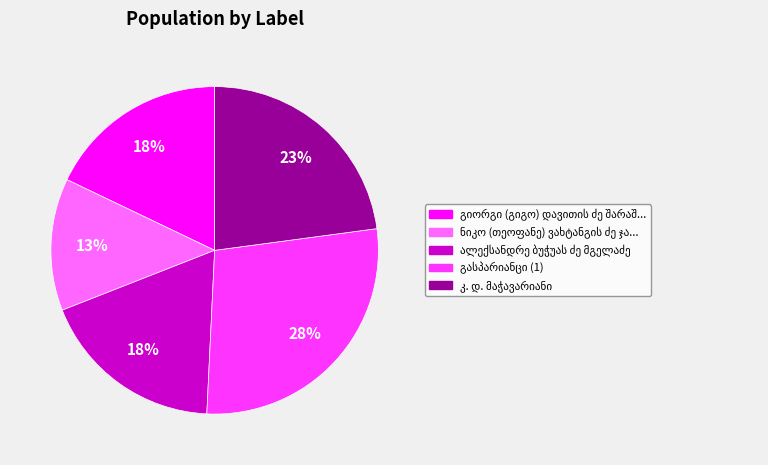

Does any single category account for the majority?

No